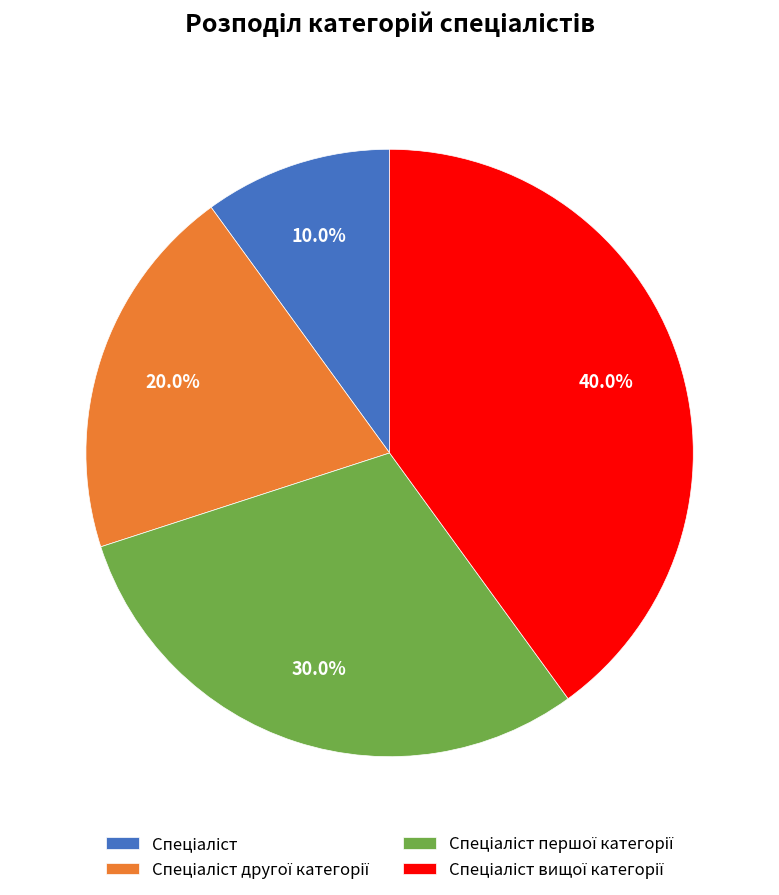

Is there a majority slice in this chart?

No